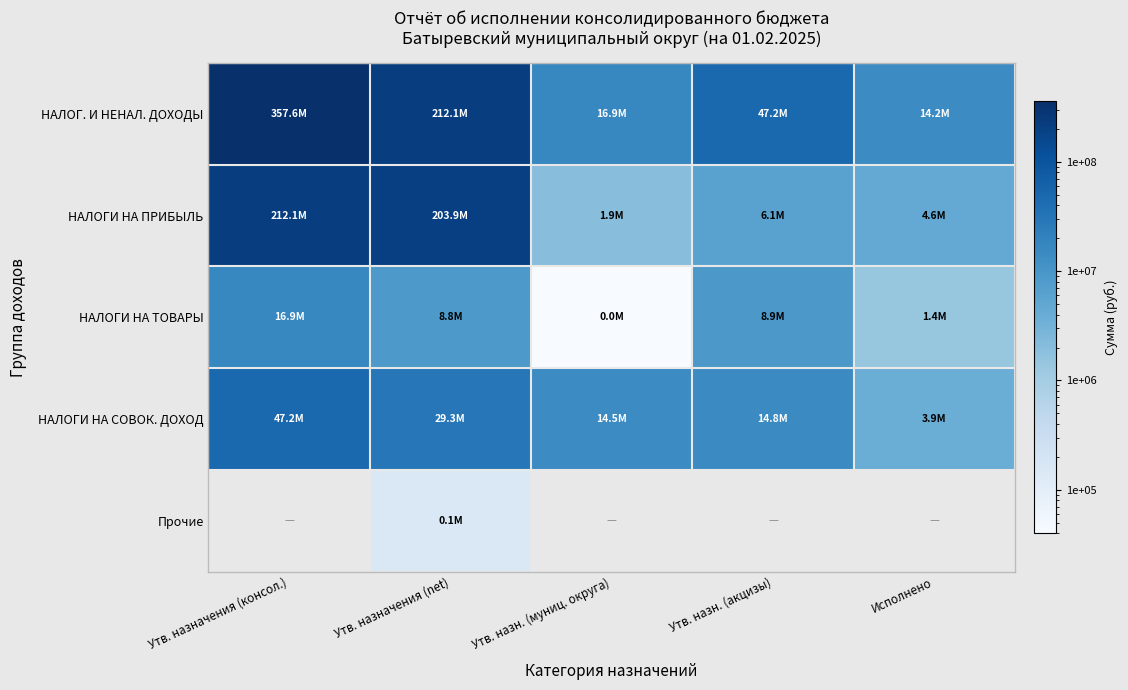

Which series has the largest total across all categories?

НАЛОГ. И НЕНАЛ. ДОХОДЫ